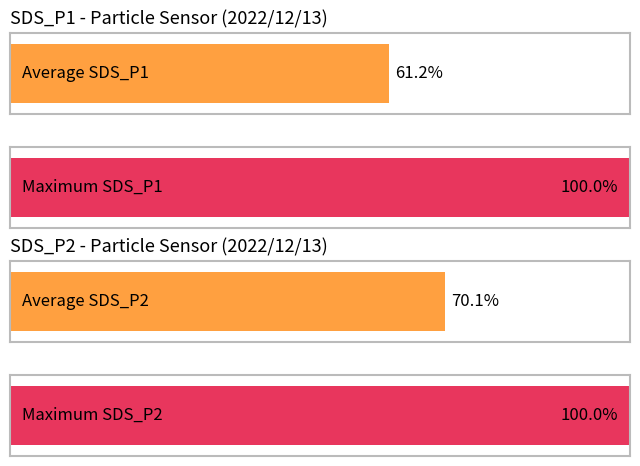

What are all the series names shown in the legend?

Average, Maximum